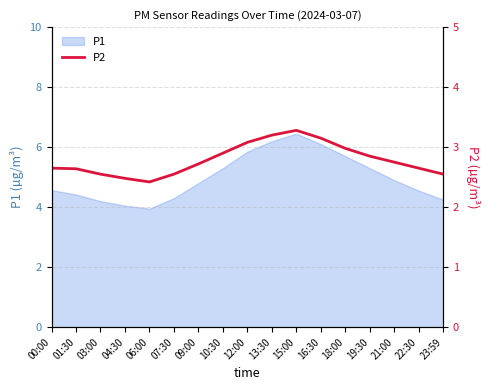

True or false: P1 has a value of 2.0 at 03:00.

False